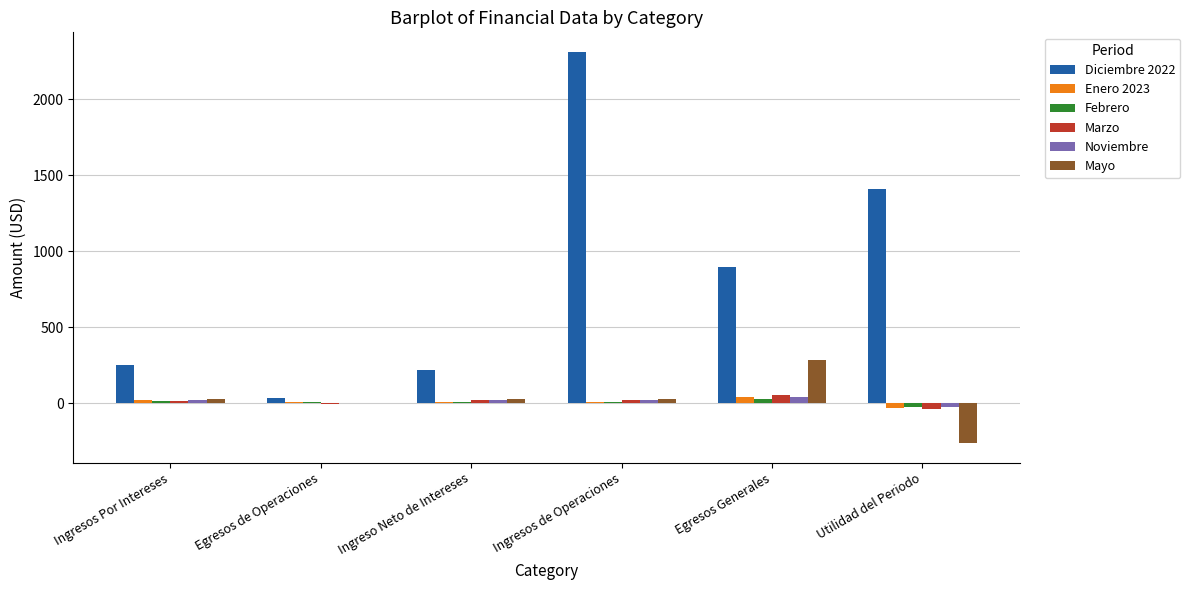

At which category is the sum across all series the highest?

Ingresos de Operaciones